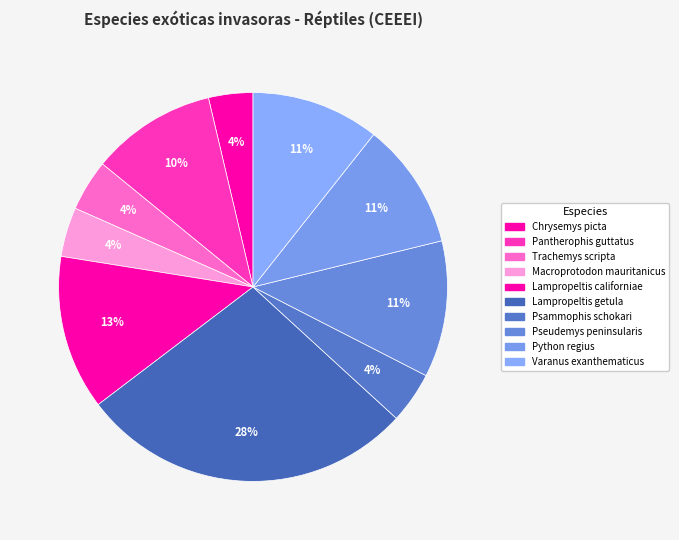

To the nearest percent, what is the average slice percentage?

10%